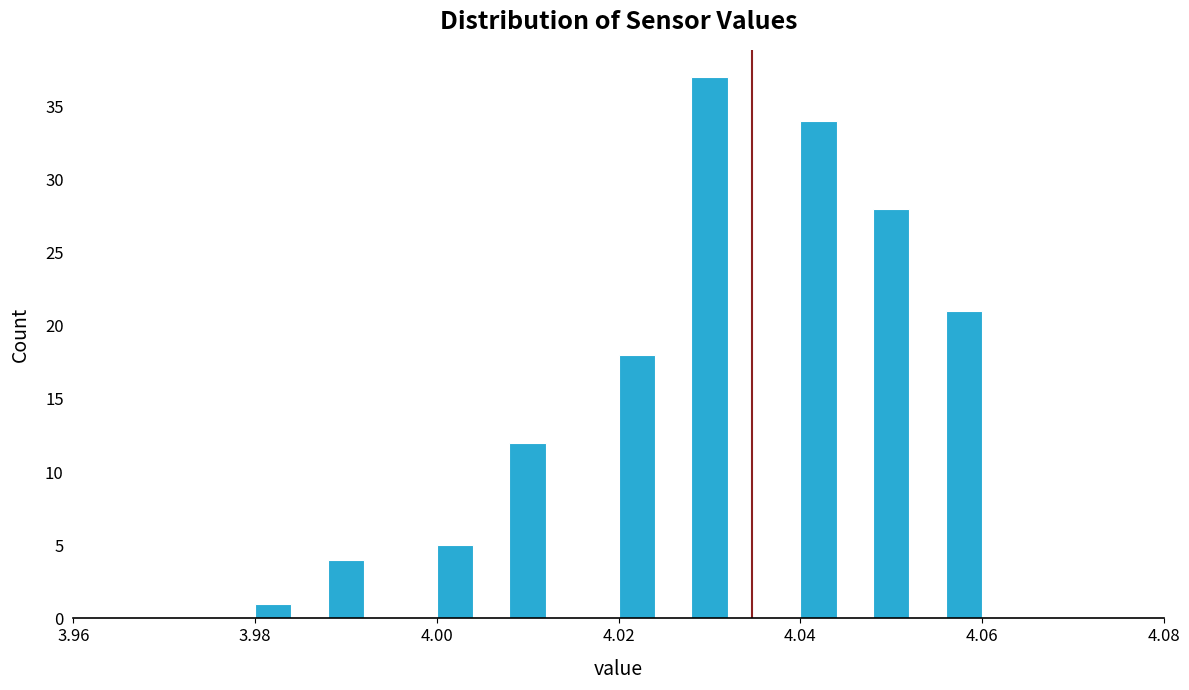

Read against the x-axis, roughly where is the centre of the tallest bar?

4.030